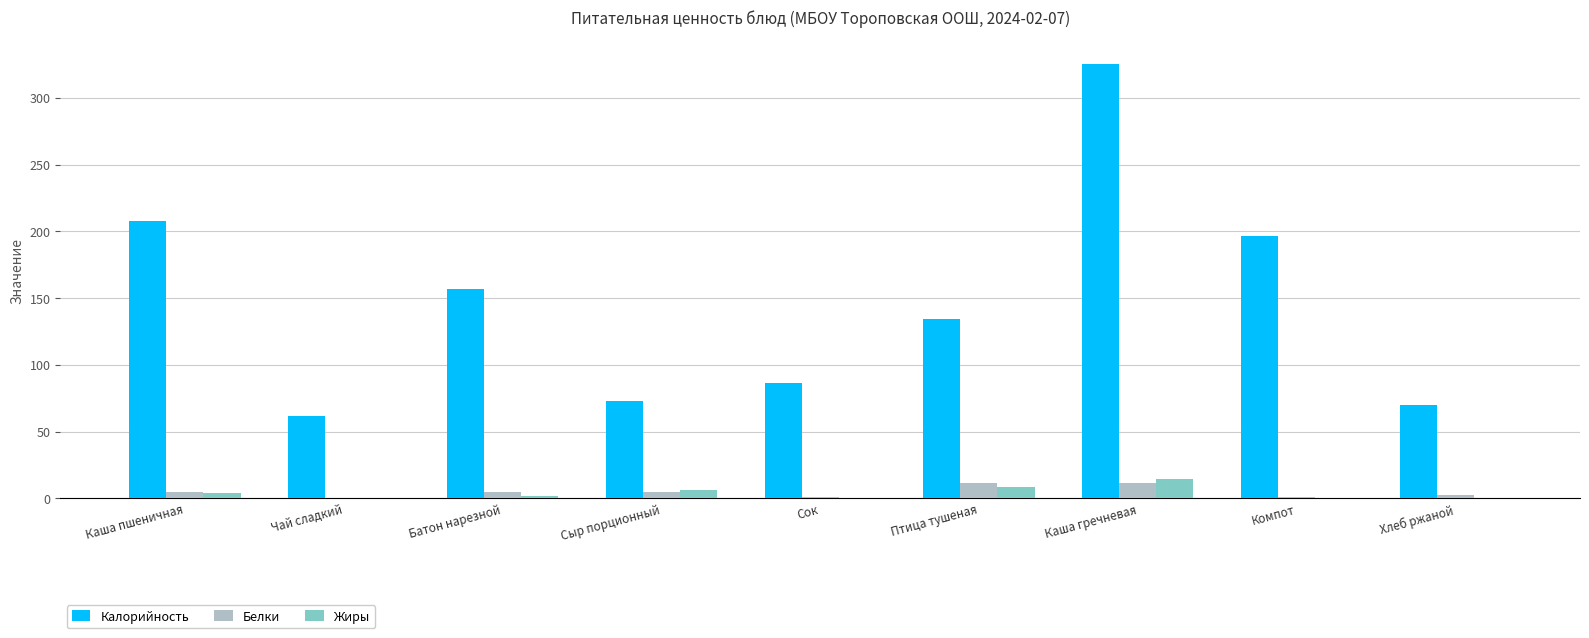

Read the Белки value at Птица тушеная.

11.5